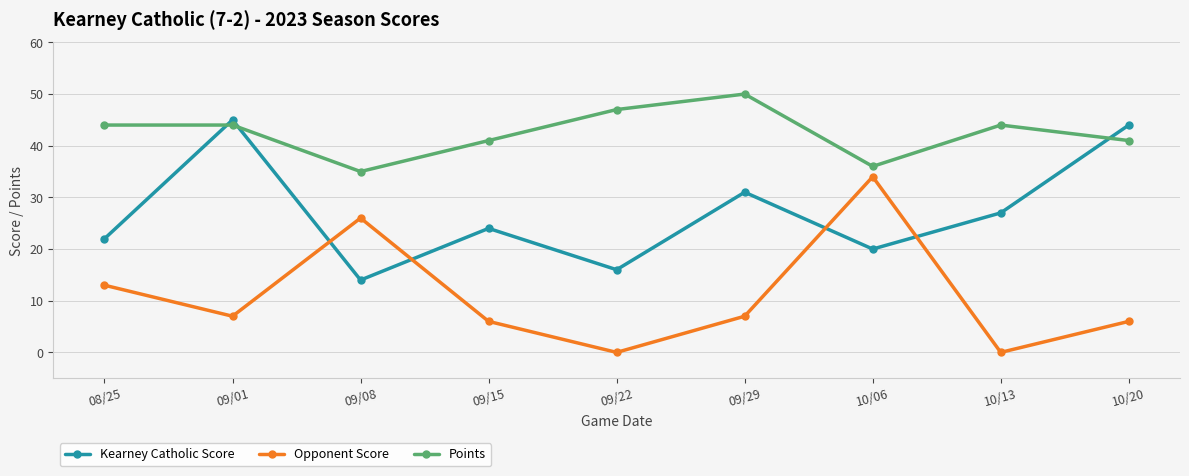

What is the value of the Kearney Catholic Score point at the 7th from the left?

20